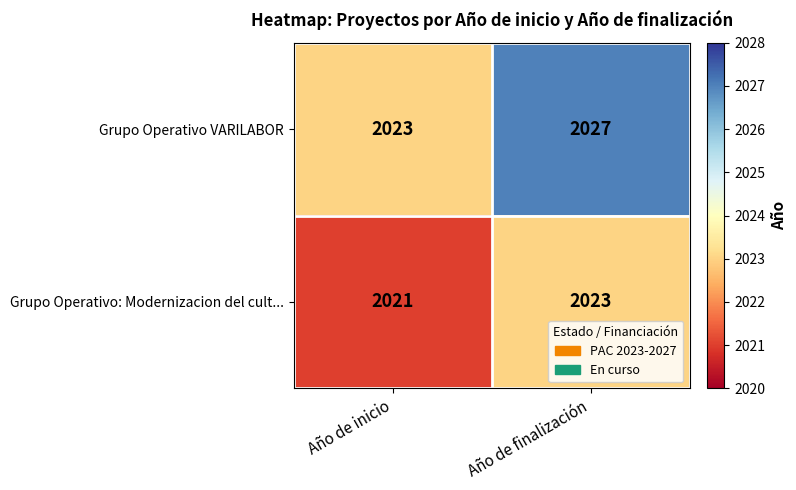

Rank the series by their maximum value, from highest to lowest.

Grupo Operativo VARILABOR, Grupo Operativo: Modernizacion del cult...